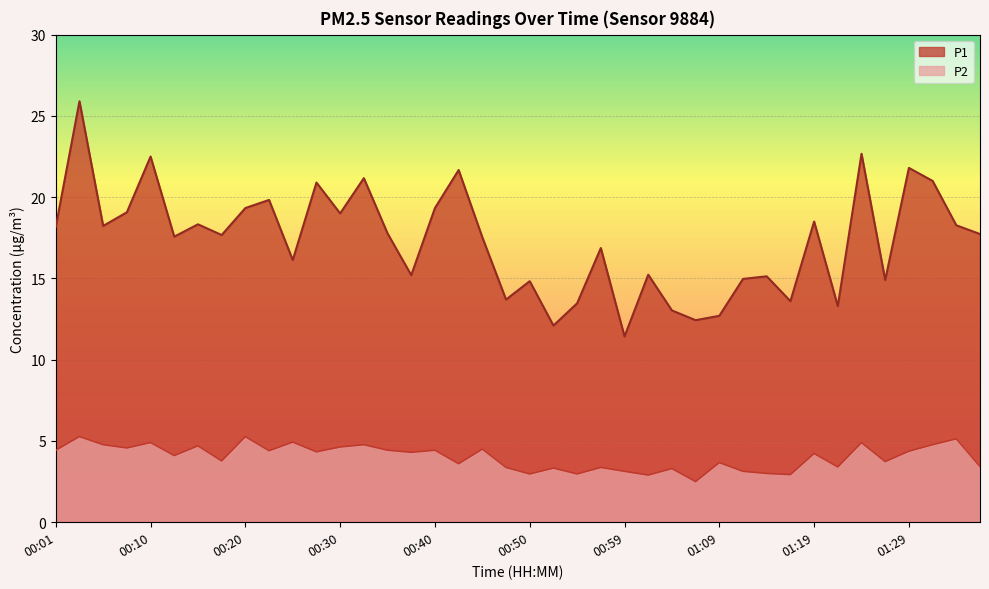

At how many categories does at least one series exceed 7?

40